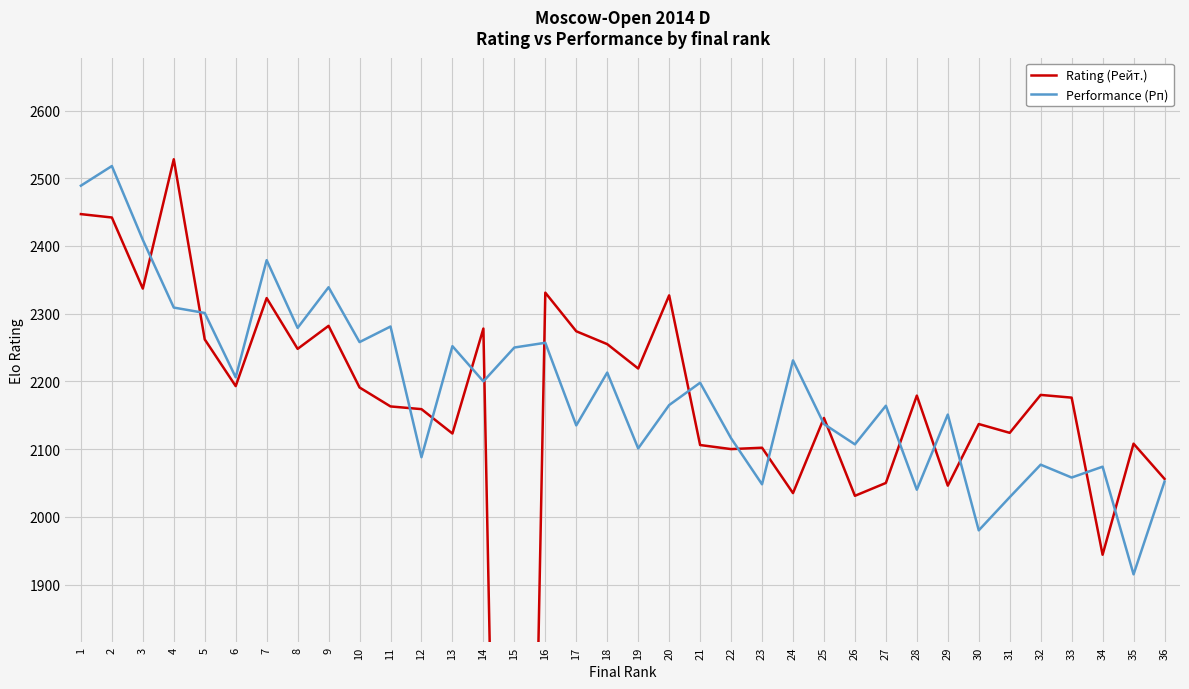

The Performance (Рп) series shows 753 at 11. True or false?

False